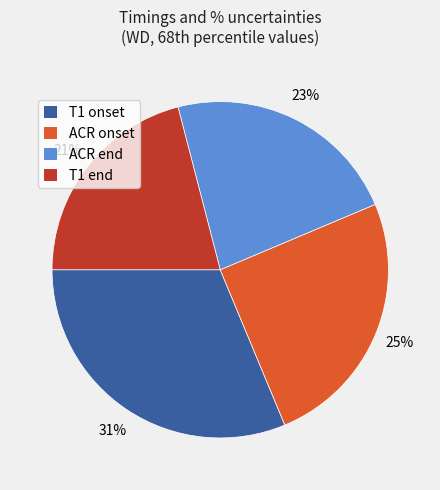

How many slices are in this pie chart?

4